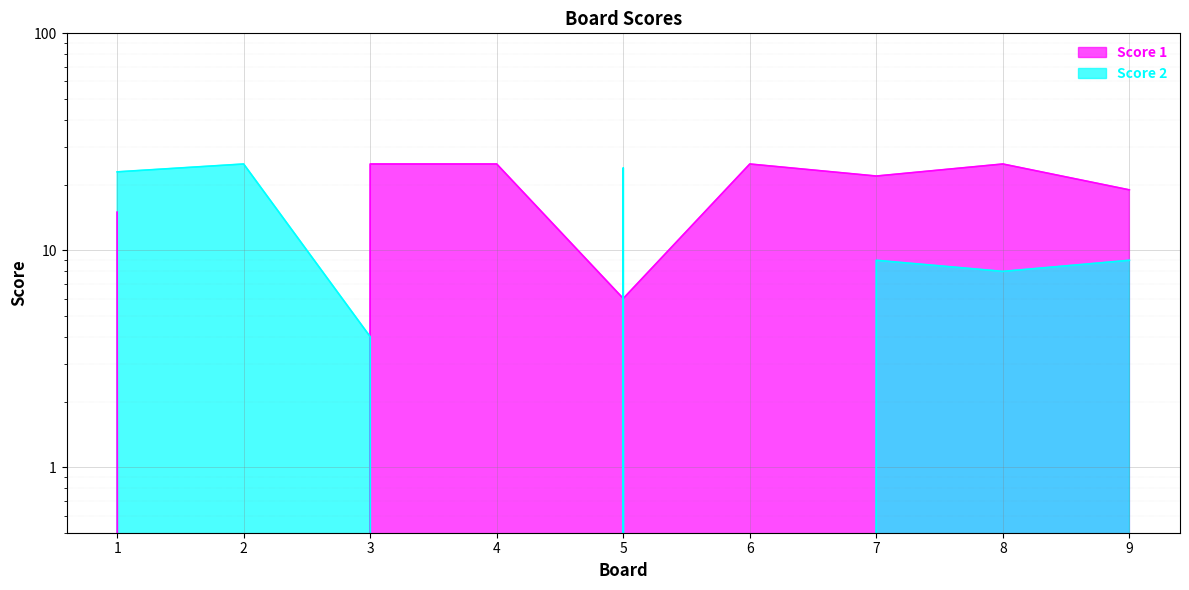

List the labels in order of Score 1 value, largest first.

3, 4, 6, 8, 7, 9, 1, 5, 2